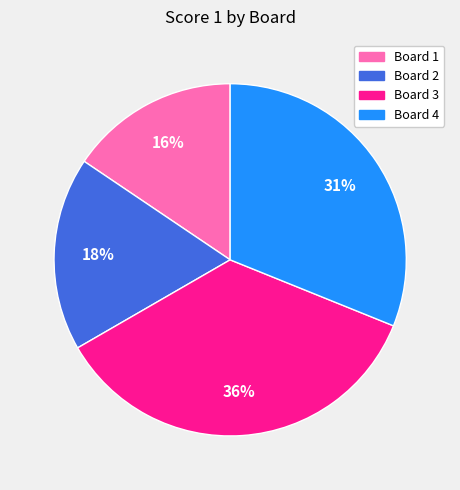

How many slices are in this pie chart?

4